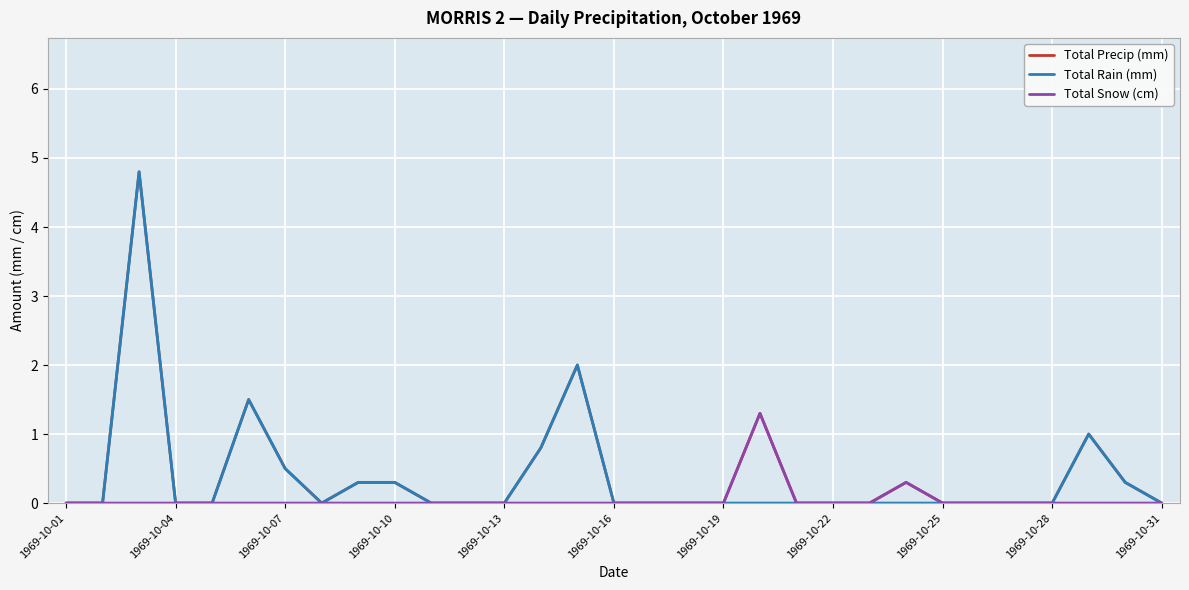

What is the highest value of the Total Precip (mm) series?

4.8